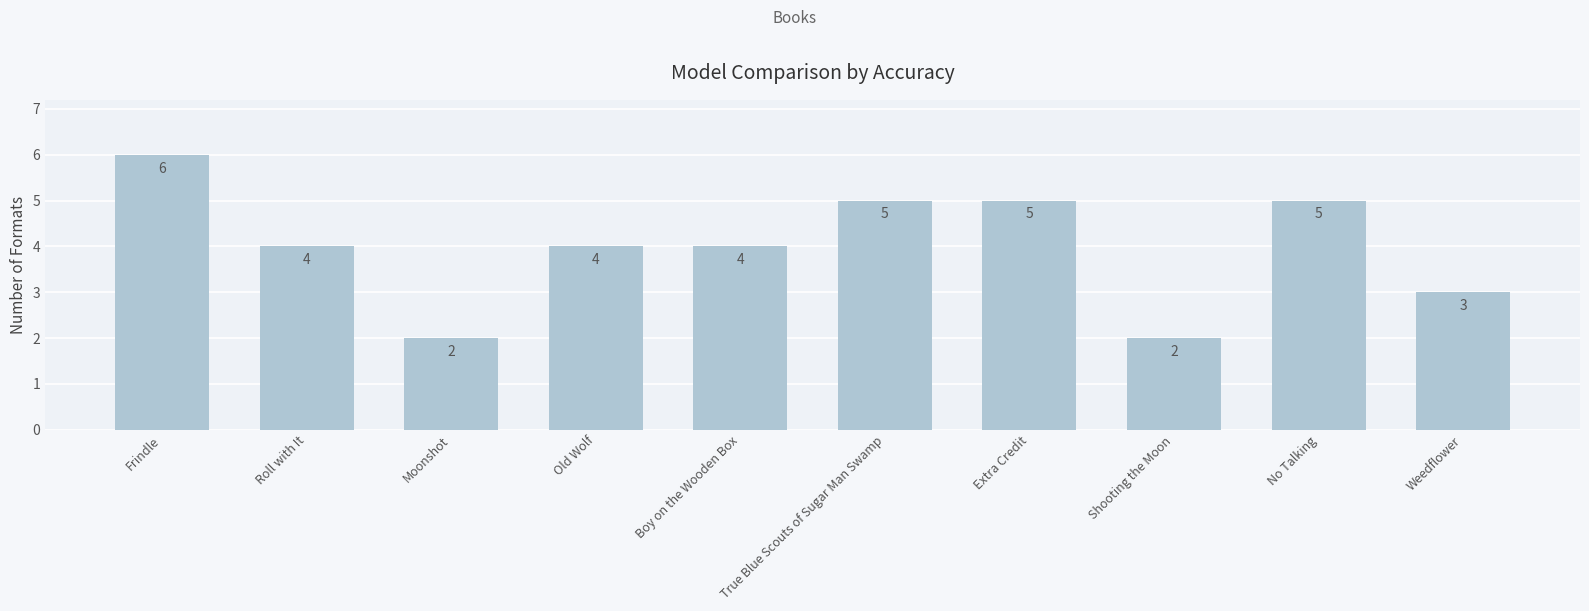

Where does the data first go above 4?

Frindle